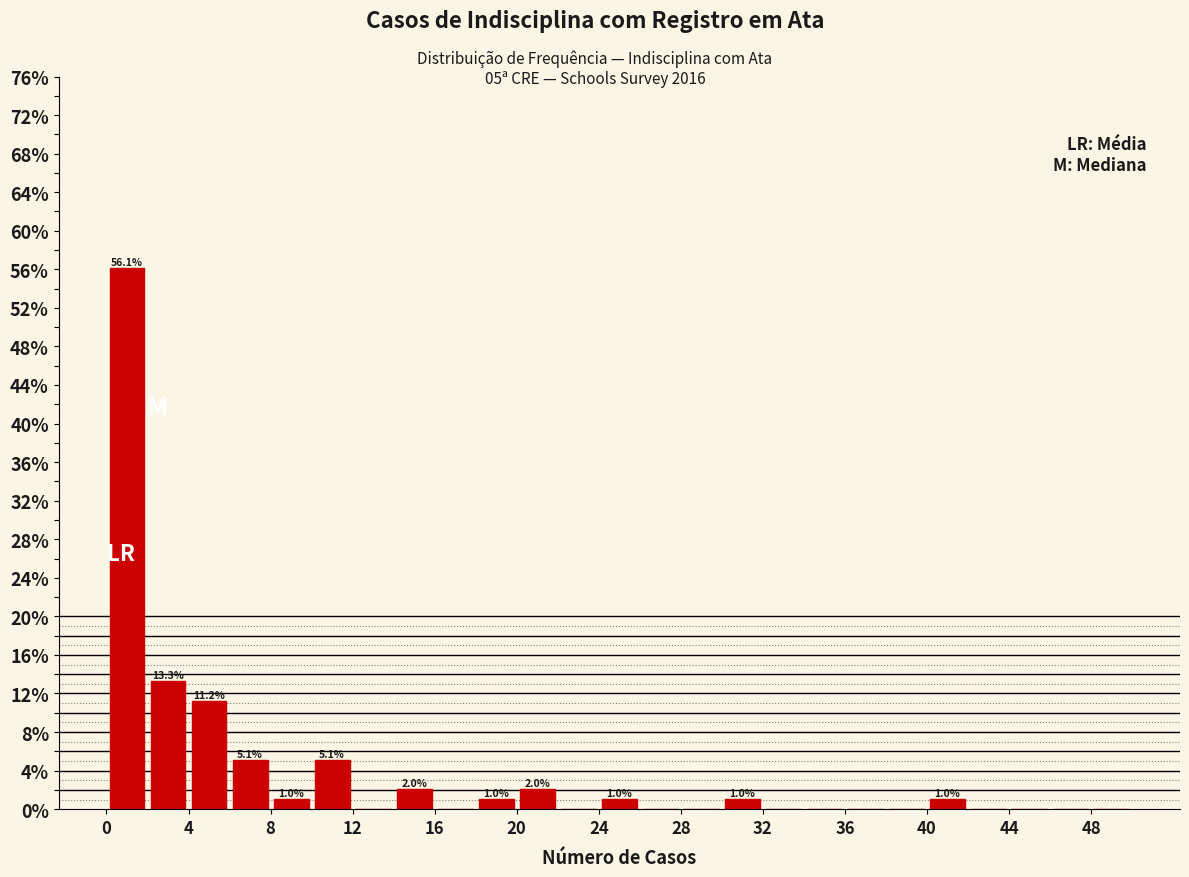

Which range on the x-axis has the tallest bar?

0 to 2